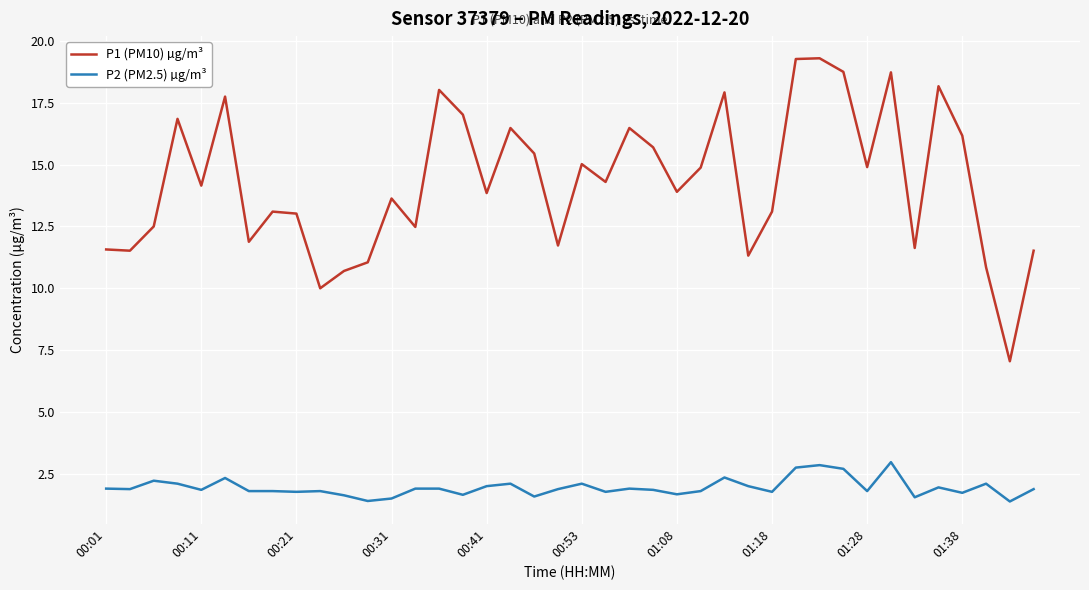

Which series has the largest range (max minus min)?

P1 (PM10) µg/m³